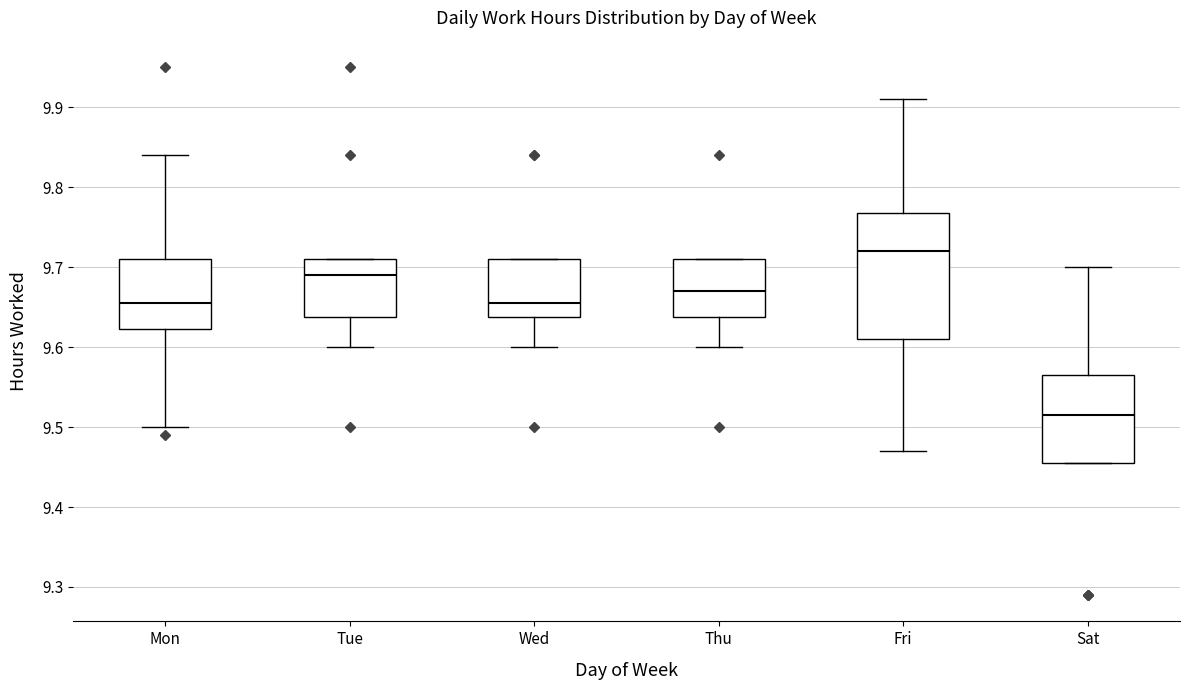

Comparing the boxes themselves (not the whiskers), which one is the tallest?

Fri